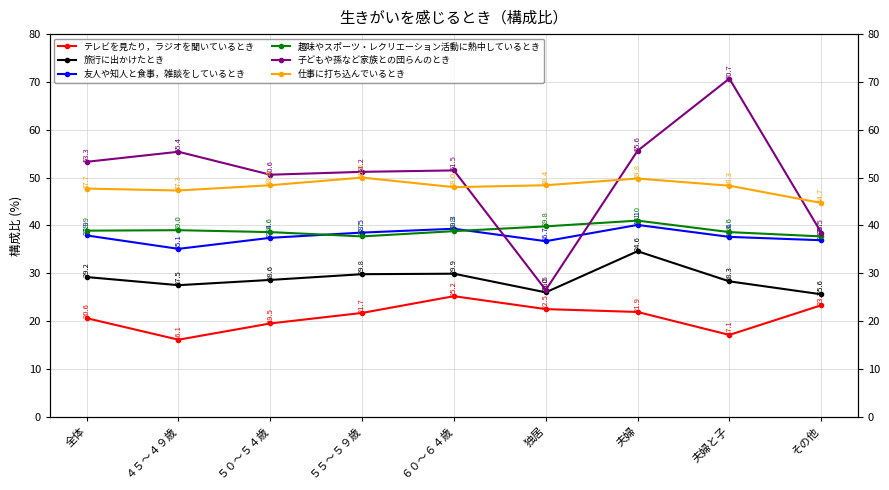

At which label does 趣味やスポーツ・レクリエーション活動に熱中しているとき first exceed 38?

全体